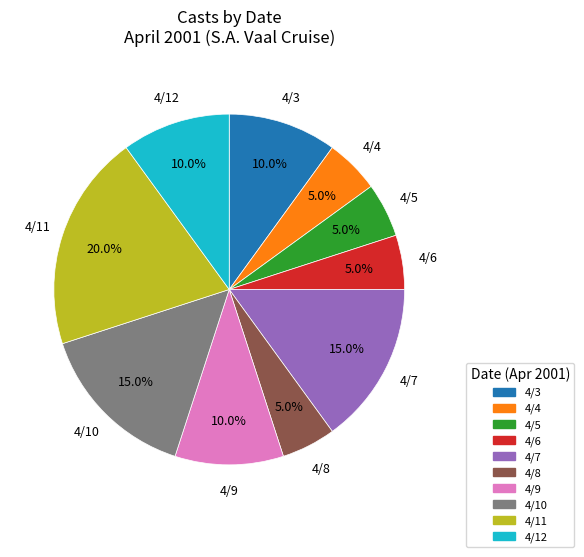

What is the total percentage of 4/3 and 4/4?

15.0%